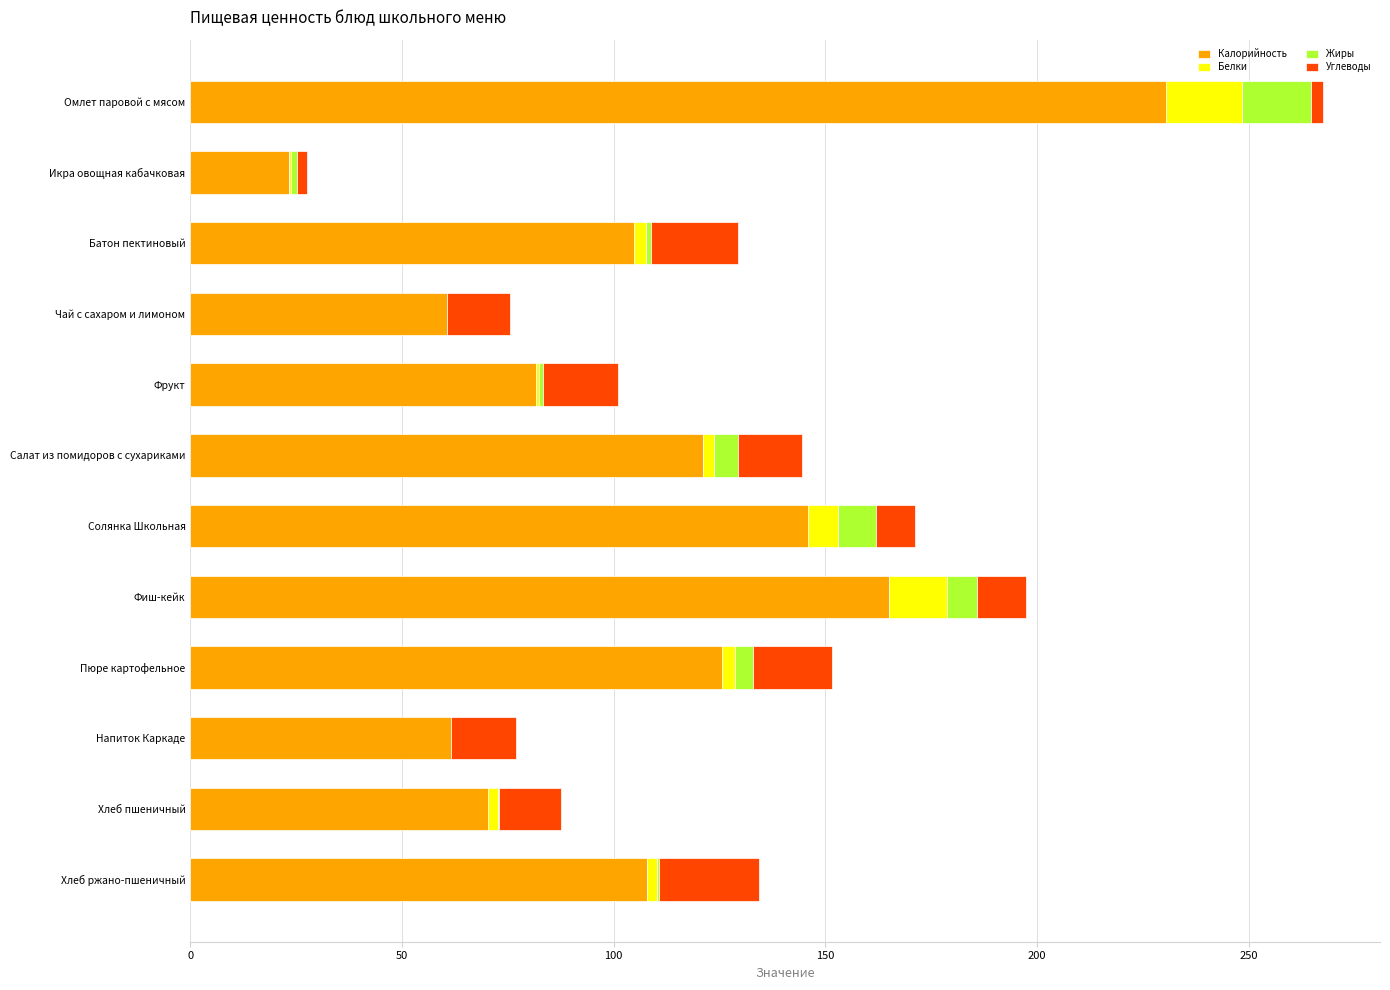

At which category is the sum across all series the highest?

Омлет паровой с мясом